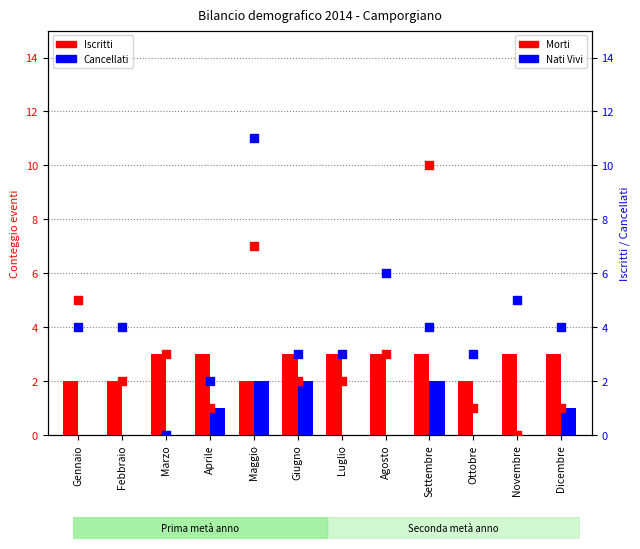

At which category is the sum across all series the highest?

Maggio